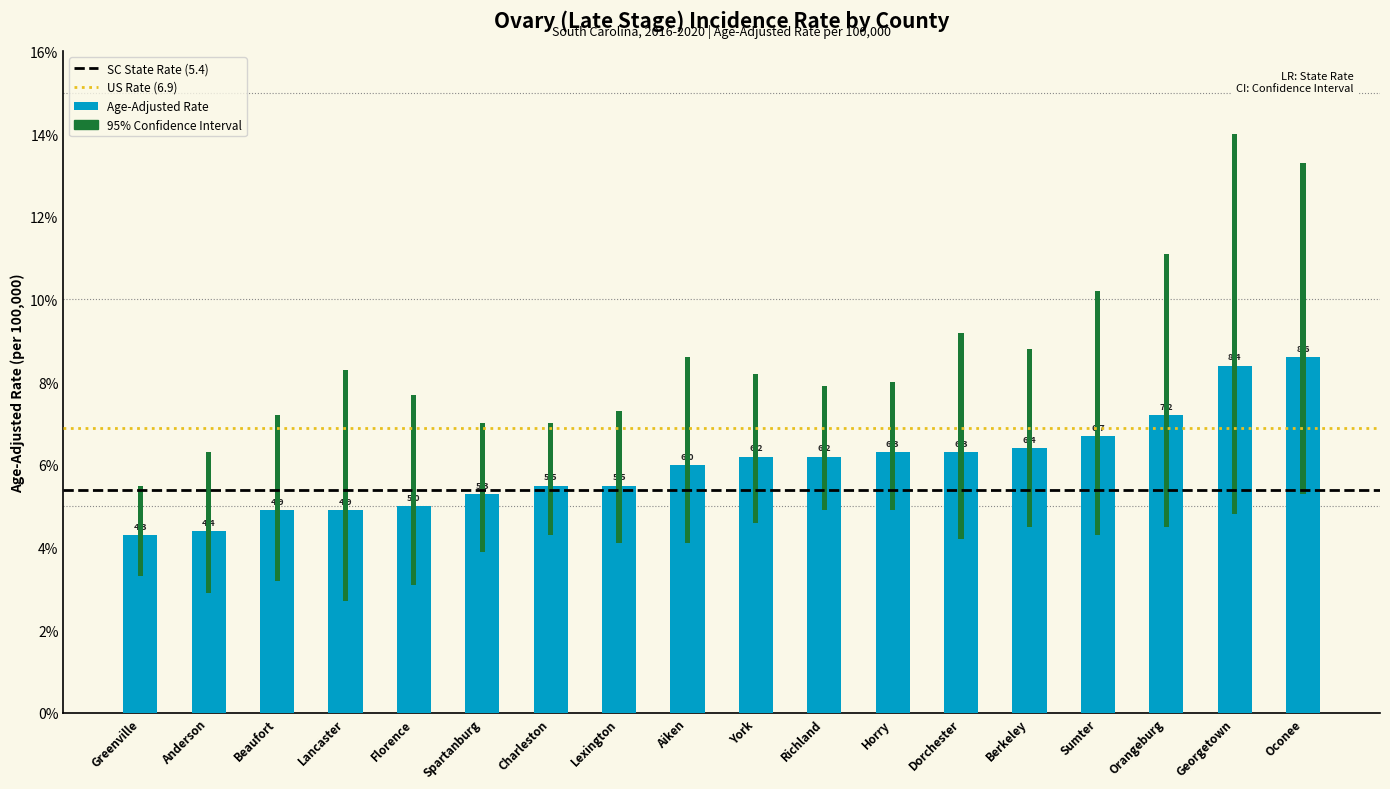

What is the label of the 3rd bar from the right?

Orangeburg